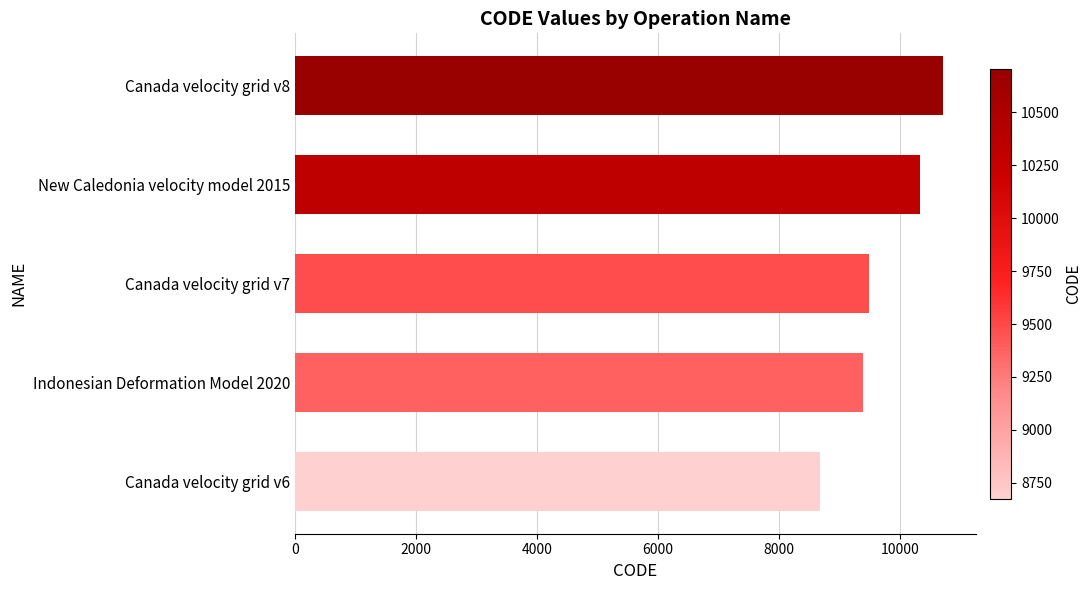

Rank the categories by value from highest to lowest.

Canada velocity grid v8, New Caledonia velocity model 2015, Canada velocity grid v7, Indonesian Deformation Model 2020, Canada velocity grid v6